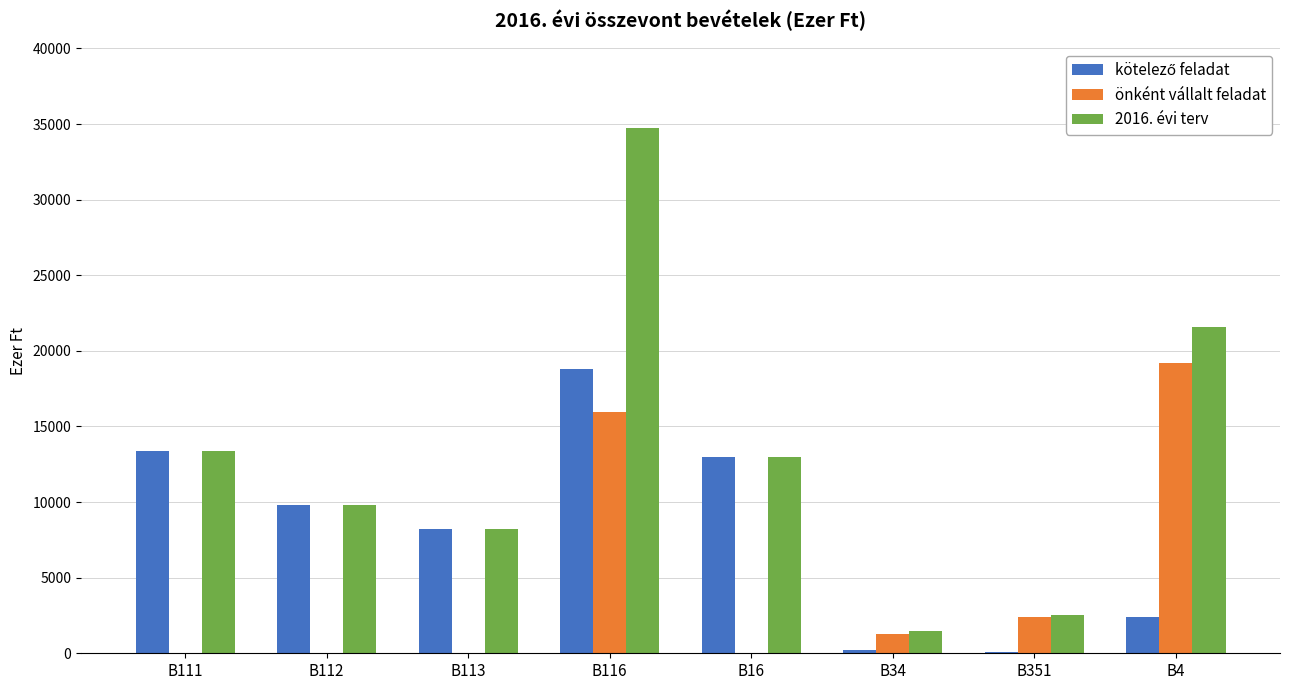

Is the value of 2016. évi terv at B351 greater than the value of önként vállalt feladat at B112?

Yes